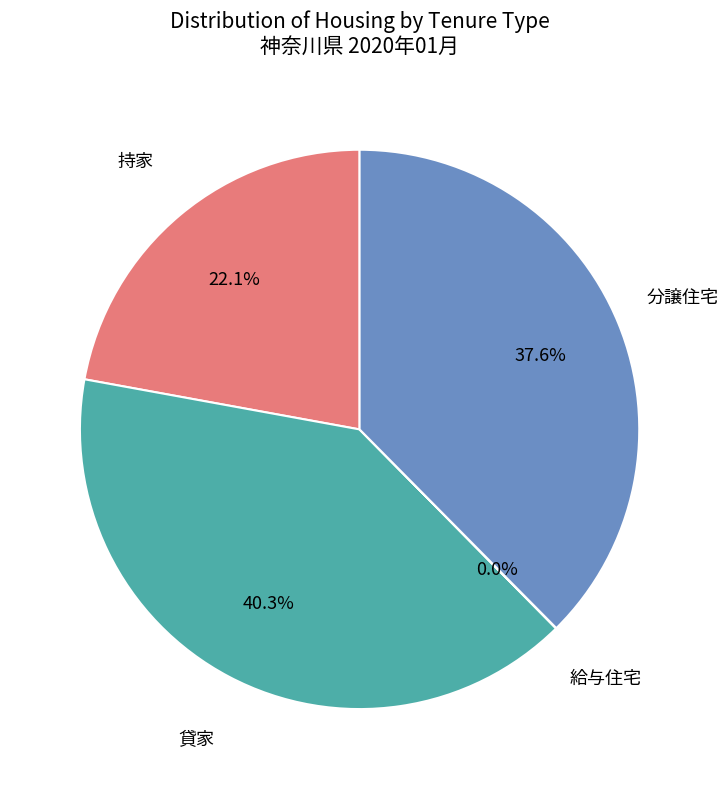

Is there a majority slice in this chart?

No